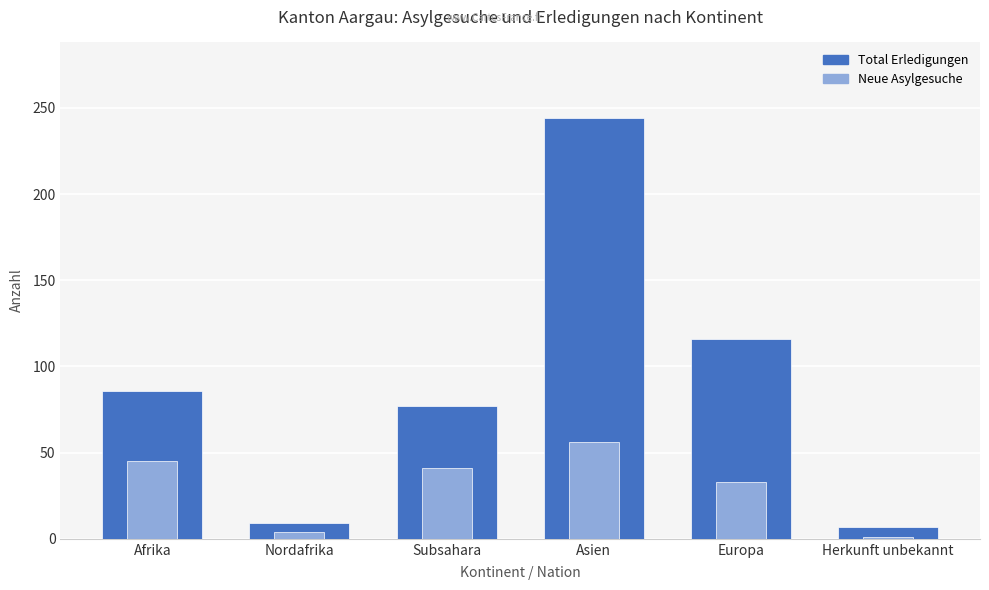

What is the minimum value shown in the chart?

1